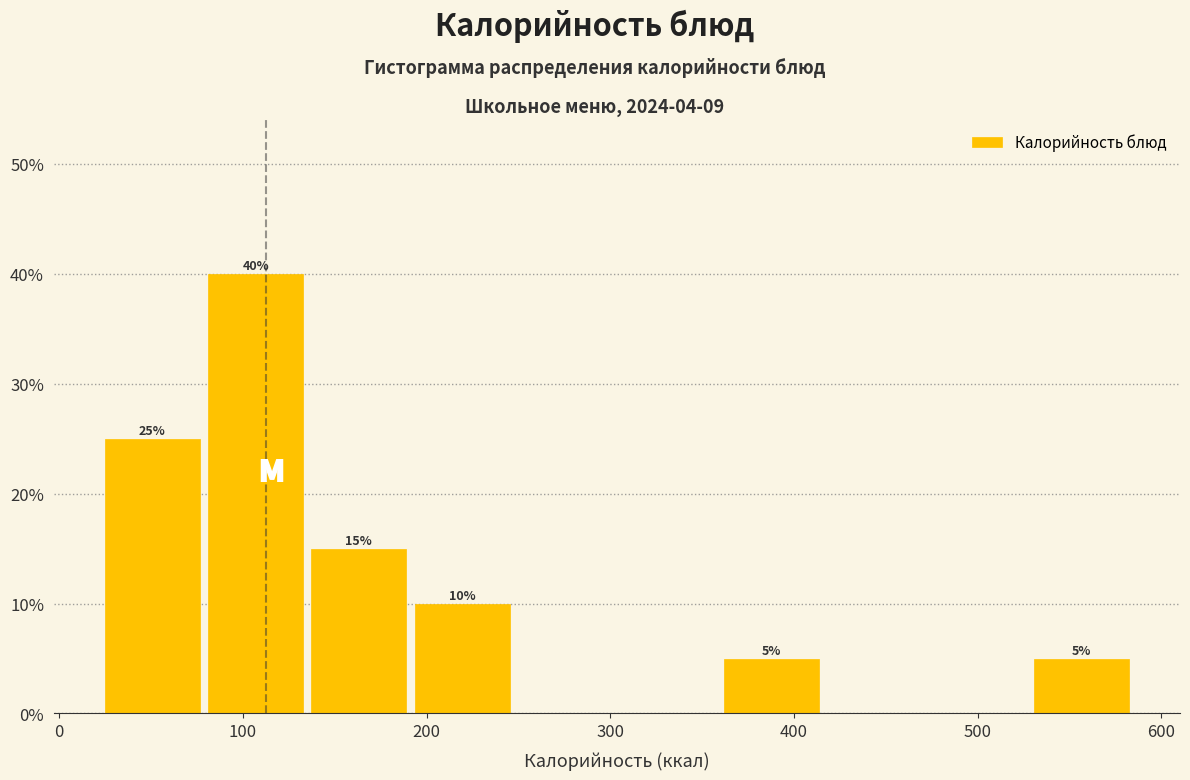

Which range on the x-axis has the tallest bar?

80 to 140